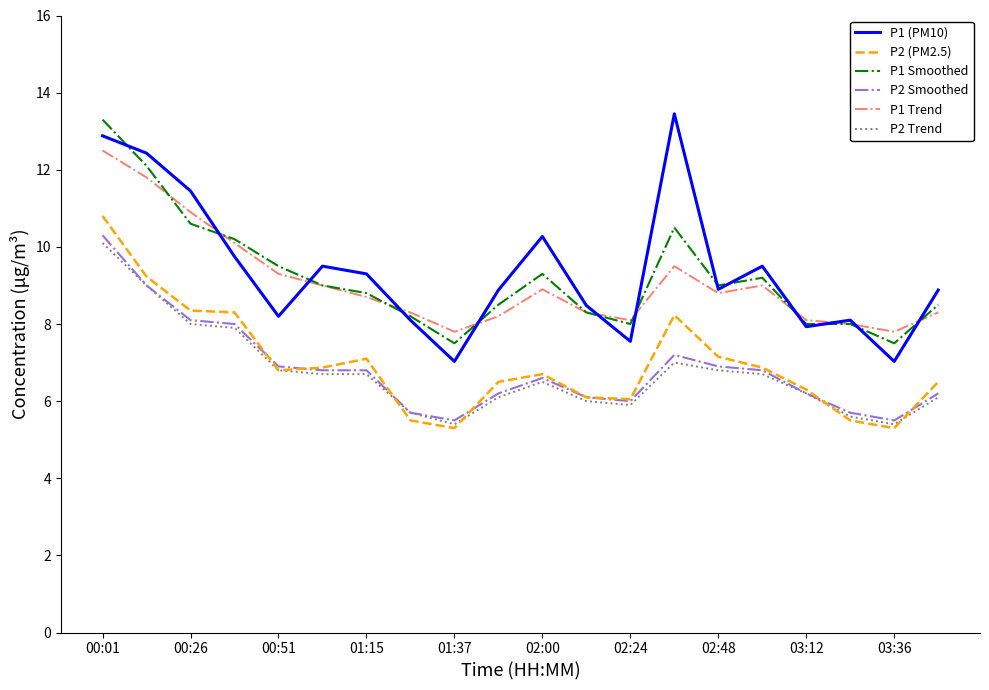

Does the chart have visible grid lines?

No